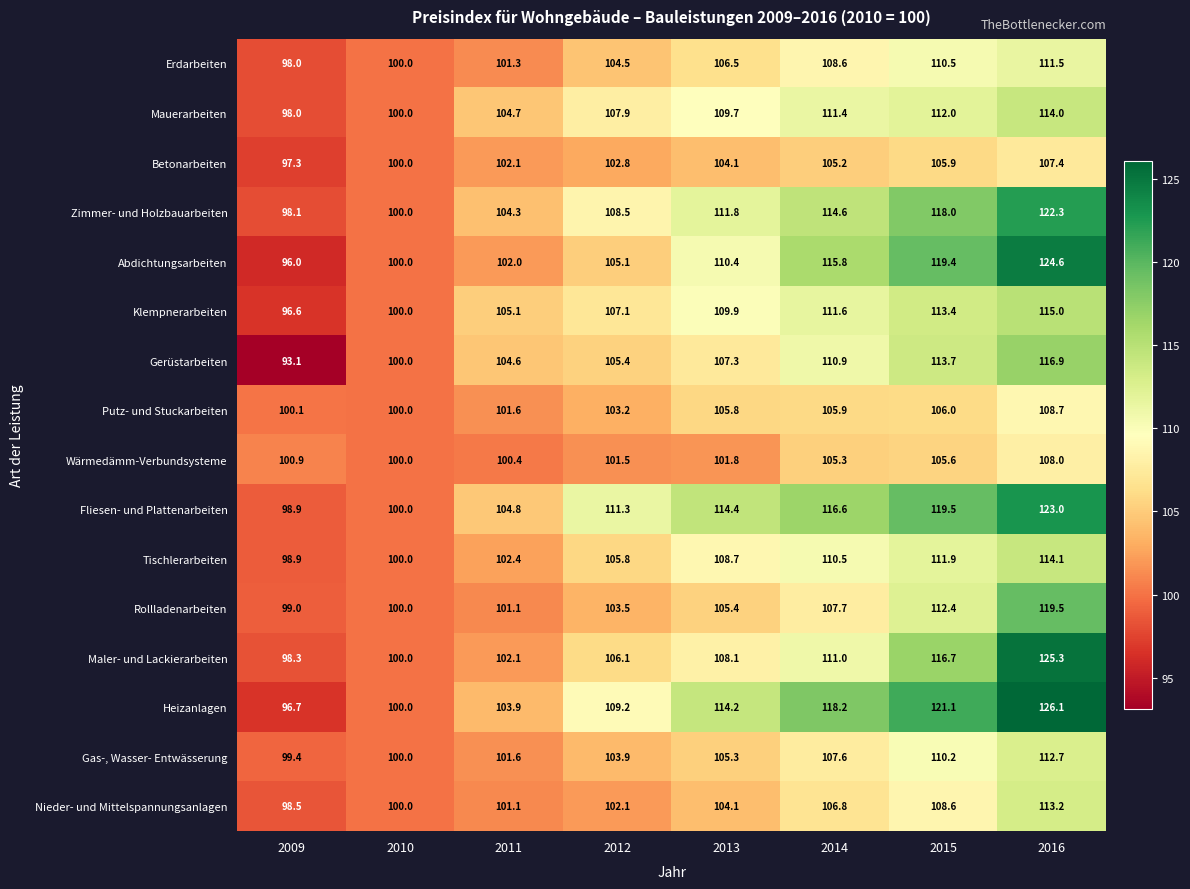

What is the difference between the maximum and minimum values in the Abdichtungsarbeiten series?

28.6